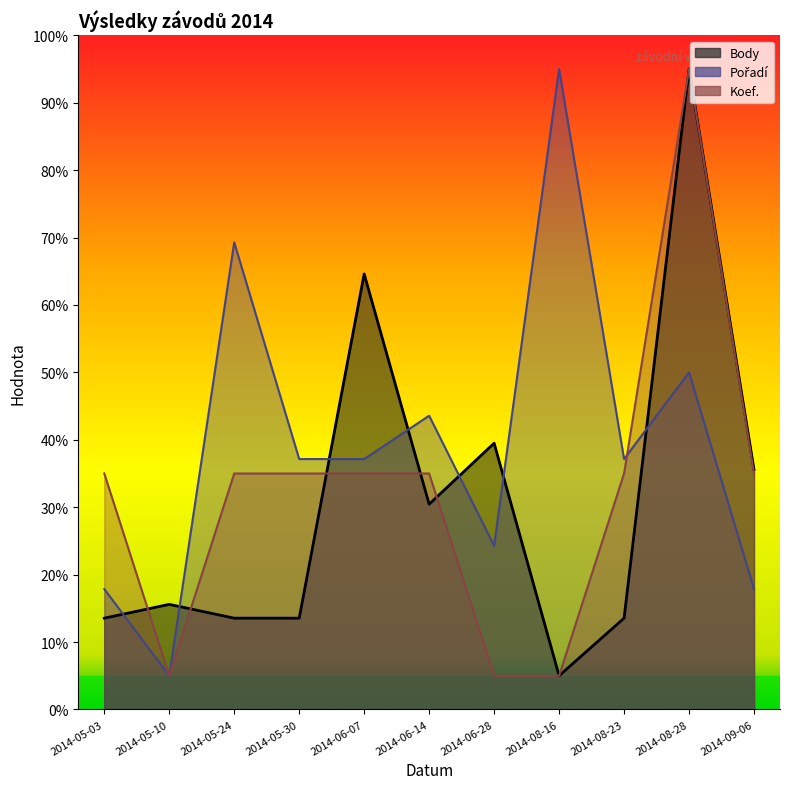

Which category has the lowest value across all series?

2014-08-16